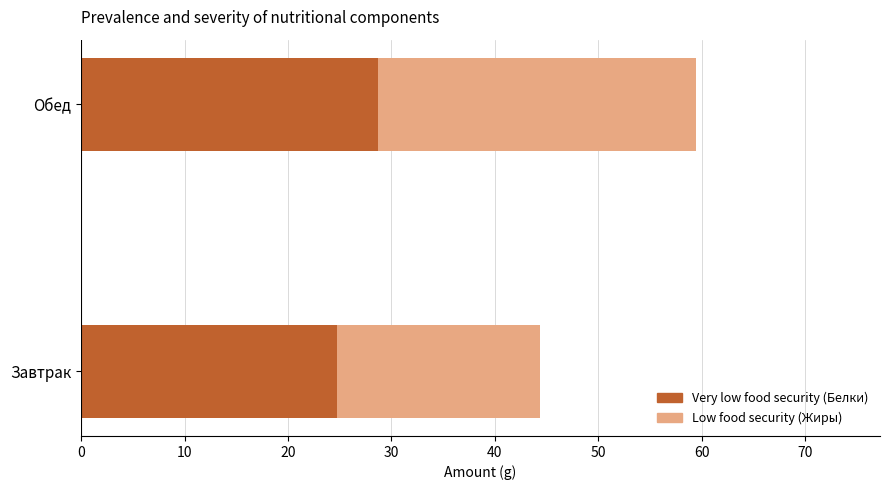

What is the total value across all series at Обед?

59.4